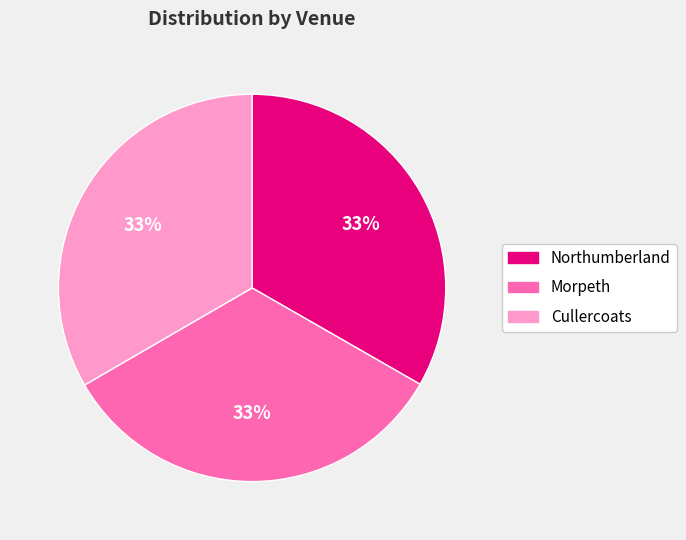

How many slices are in this pie chart?

3